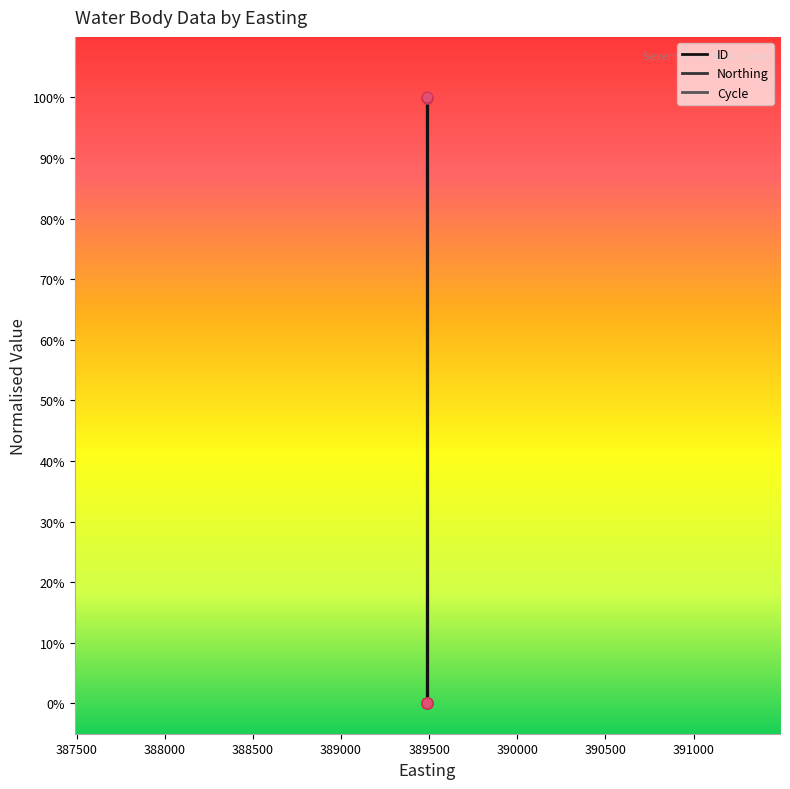

Which series has the widest spread of Y values?

ID